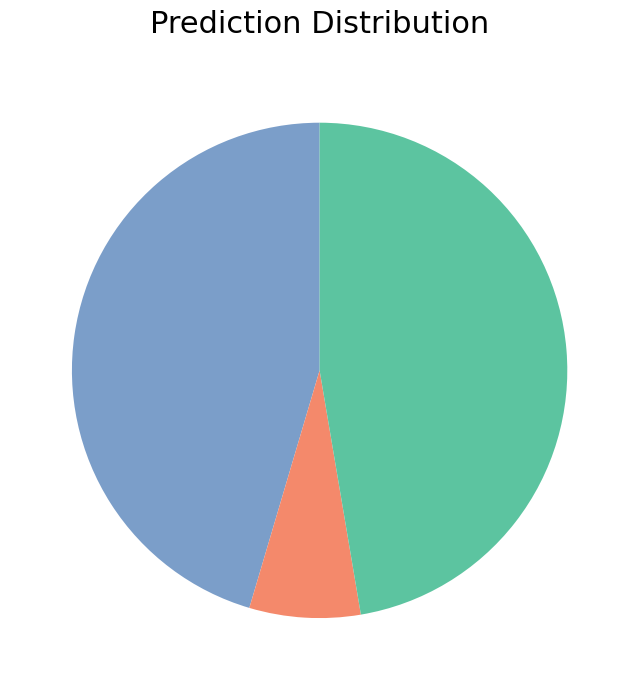

Is there any slice that represents more than half of the pie?

No